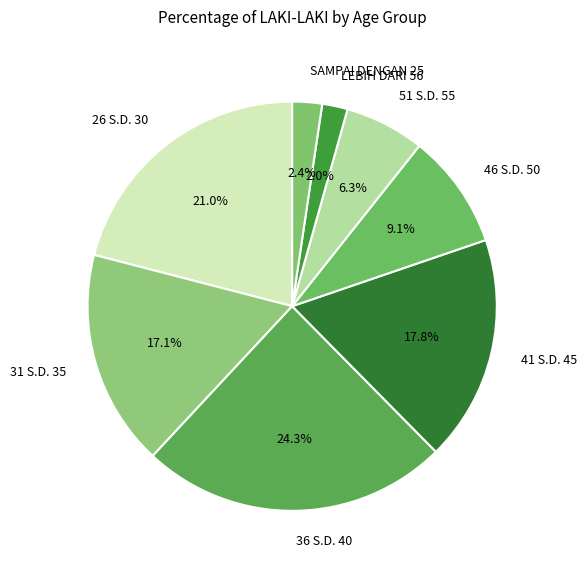

What is the largest slice in the pie chart?

36 S.D. 40